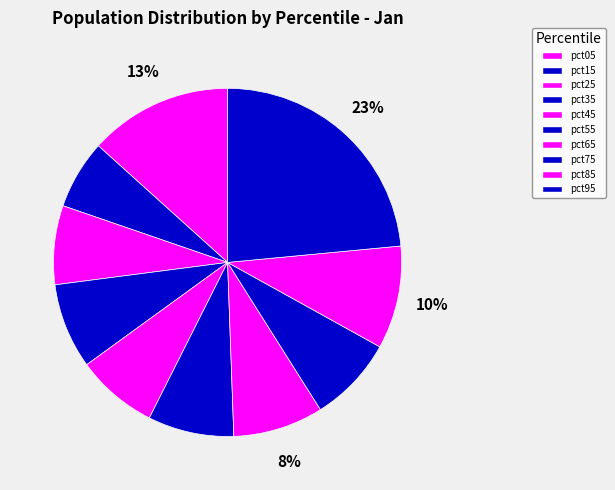

To the nearest percent, what is the average slice percentage?

10%